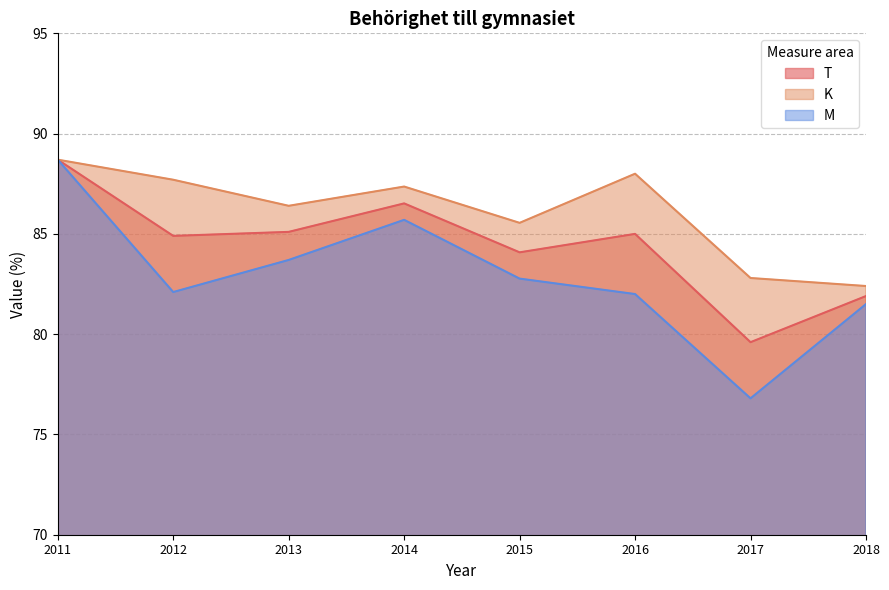

What is the approximate value of M at 2012?

82.1